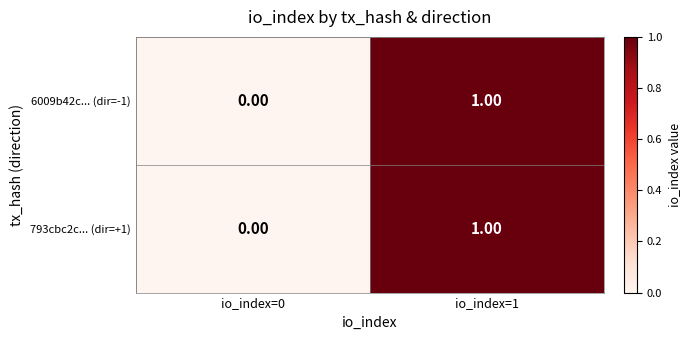

Is the value of 793cbc2c... (dir=+1) at io_index=1 greater than the value of 6009b42c... (dir=-1) at io_index=0?

Yes